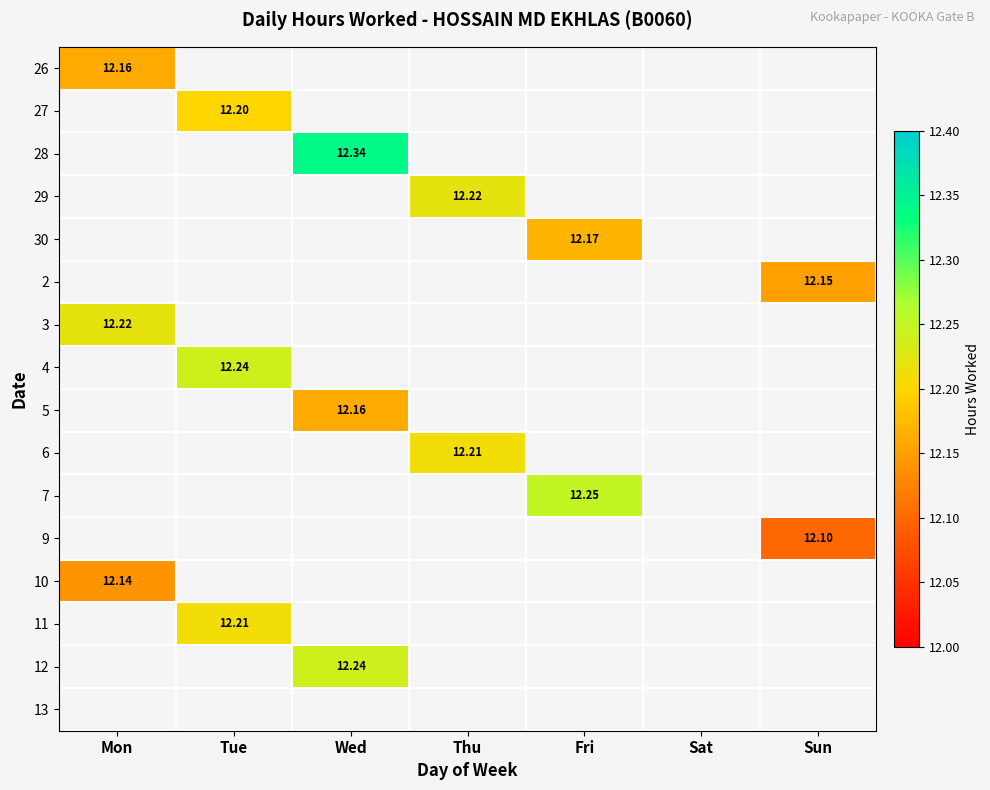

What is the sum of all 3 values?

12.2